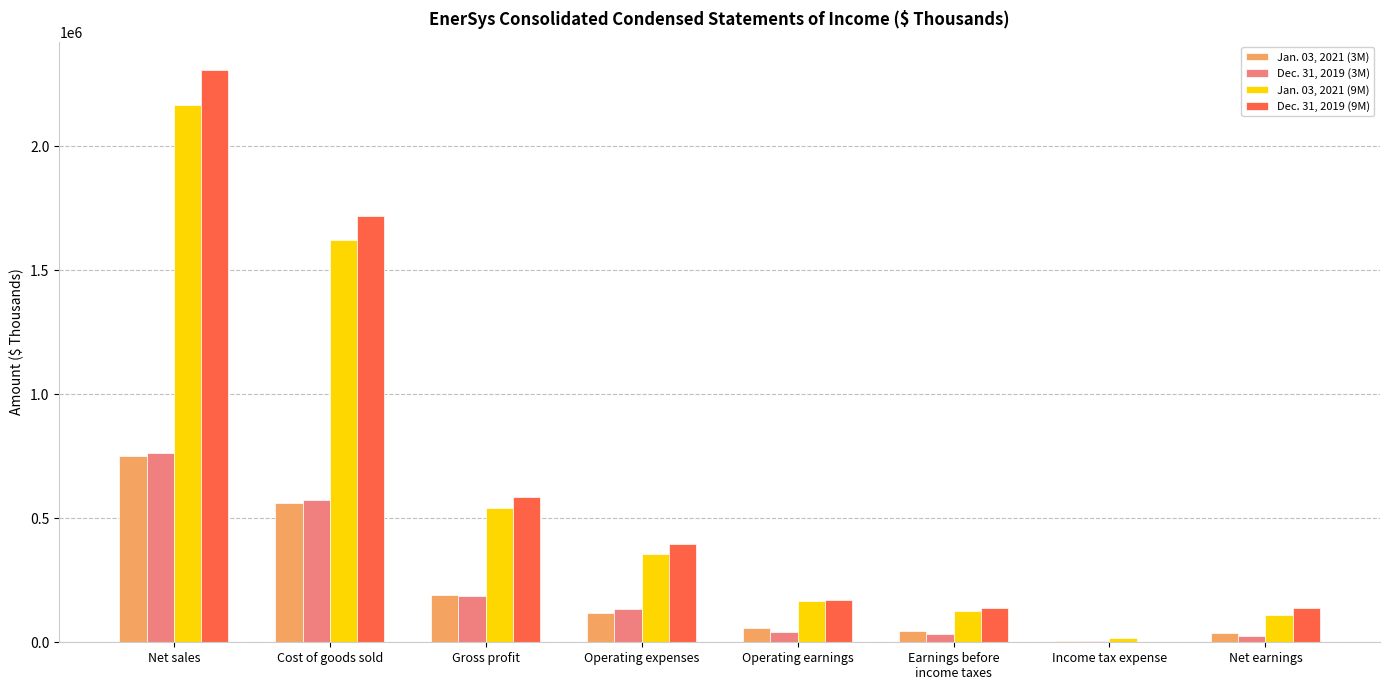

Is the value of Dec. 31, 2019 (9M) at Net earnings greater than the value of Jan. 03, 2021 (3M) at Net earnings?

Yes